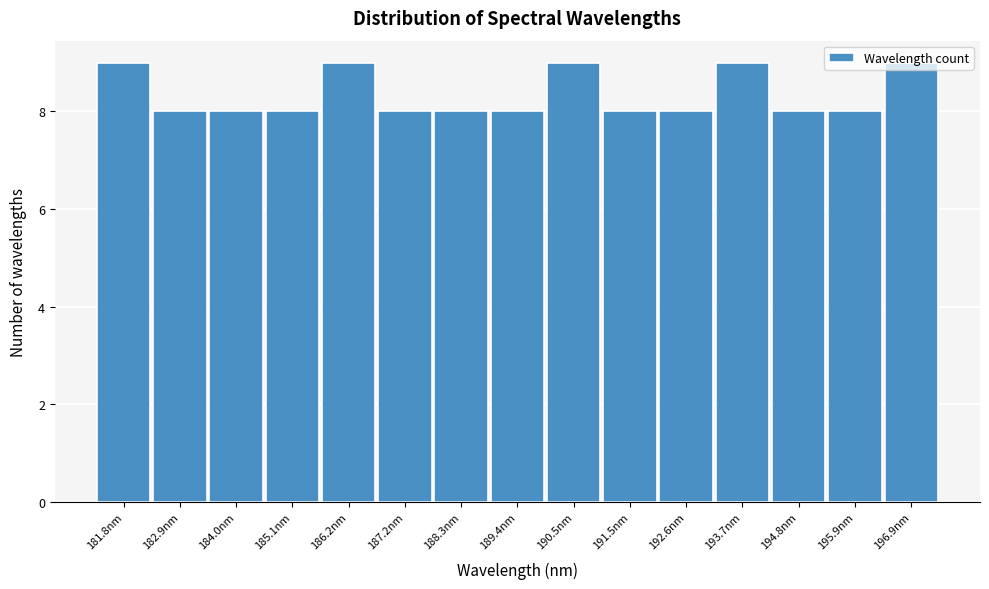

What is the sum of all values?

125